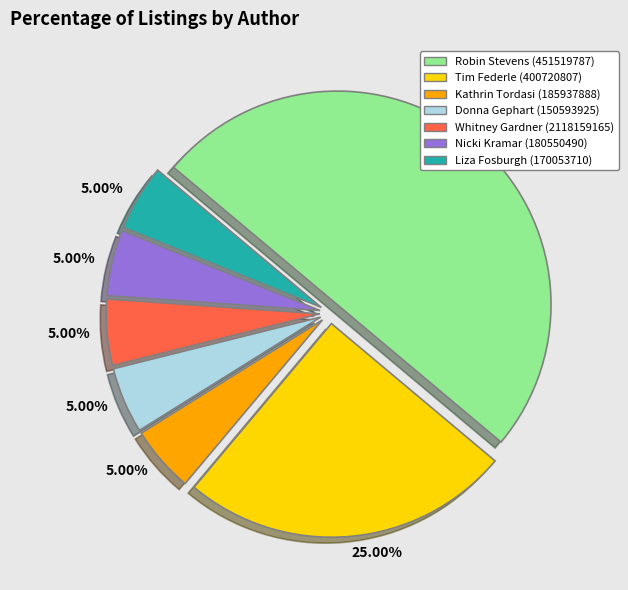

What is the ratio of the value at Whitney Gardner (2118159165) to the value at Tim Federle (400720807)?

0.2